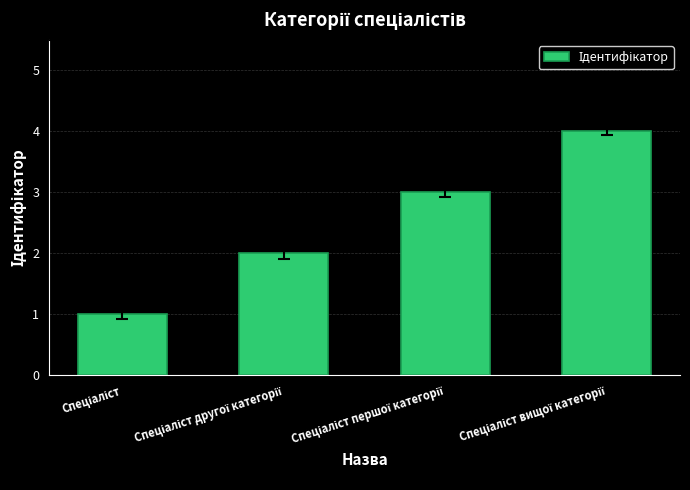

What is the difference between the maximum and minimum values?

3